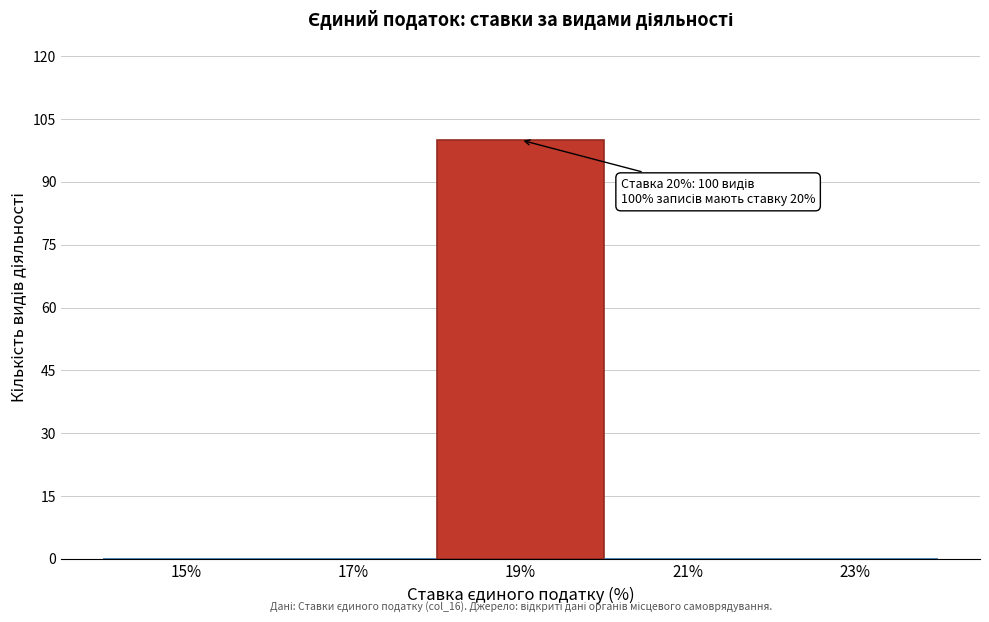

Reading left to right, what are all the values shown in this chart?

15%=0	17%=0	19%=100	21%=0	23%=0